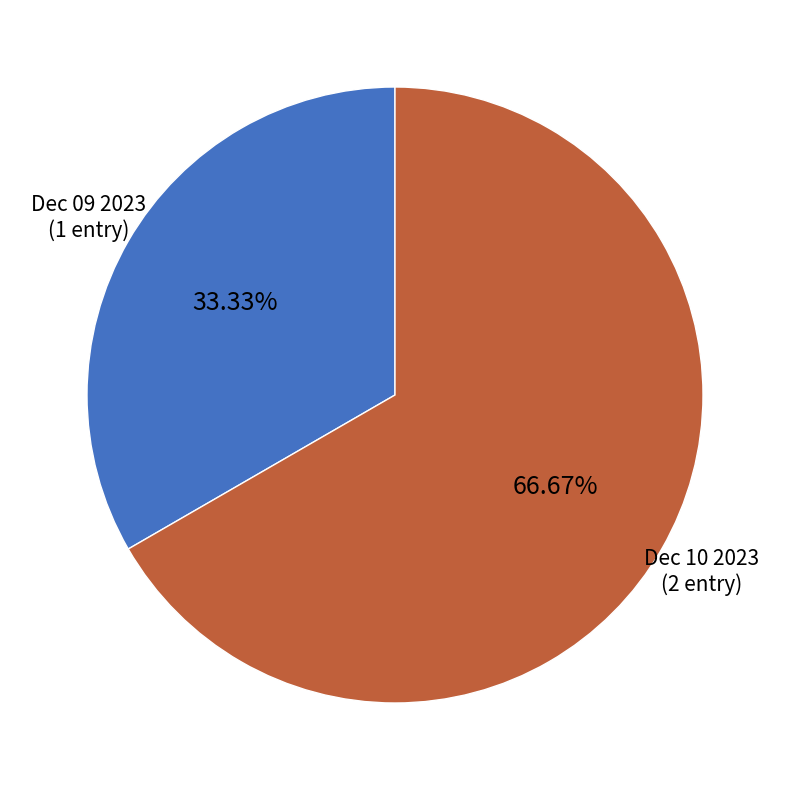

Does Dec 09 2023 account for over 50% of the chart?

No